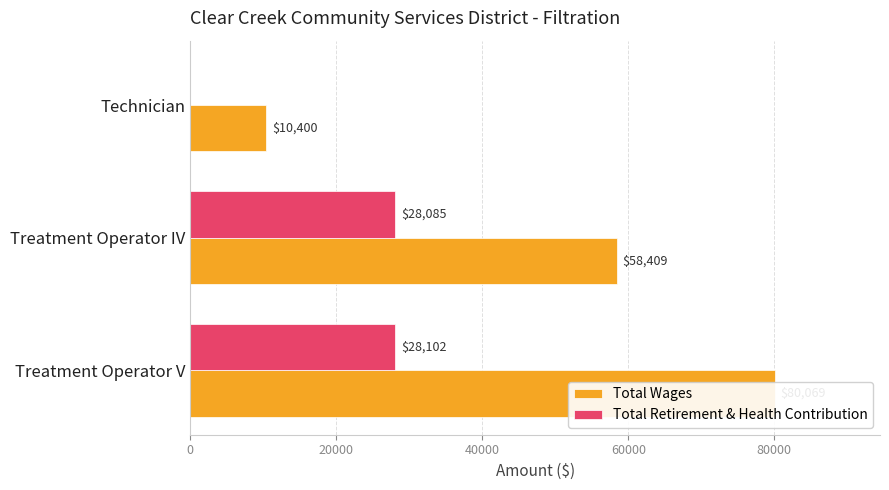

Is the value of Total Wages at 20000 greater than the value of Total Retirement & Health Contribution at 40000?

Yes